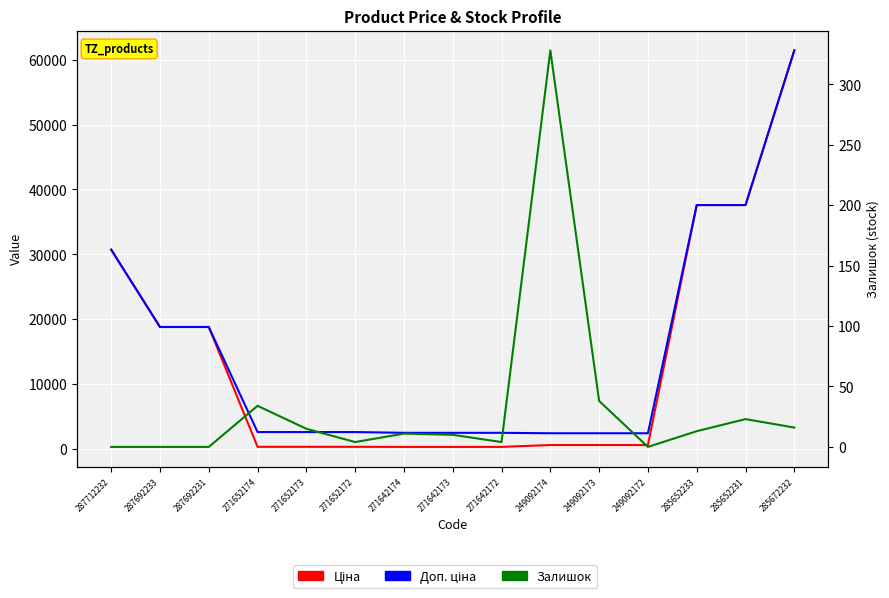

True or false: Ціна and Доп. ціна intersect in this chart.

False